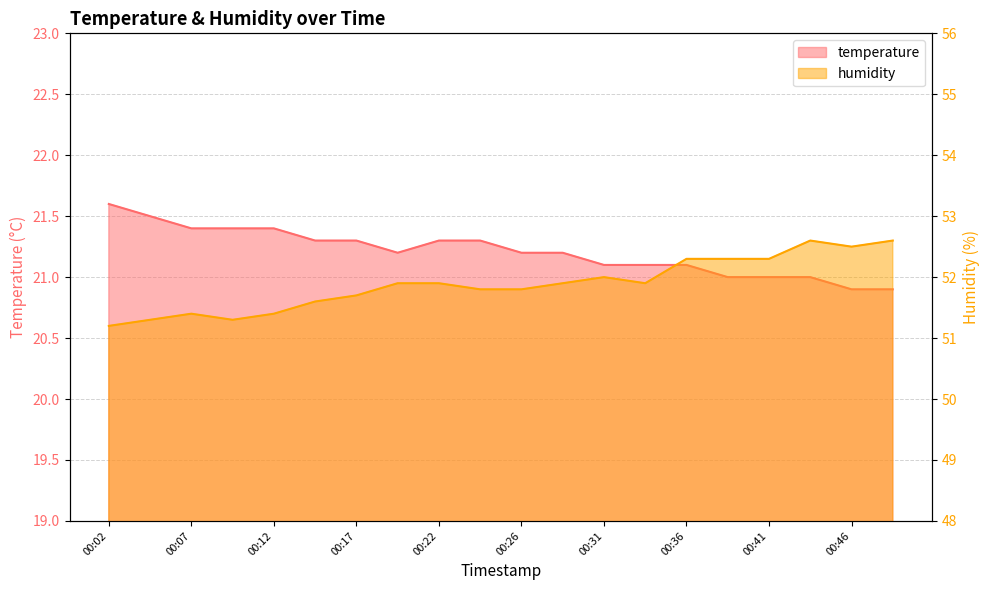

True or false: humidity and temperature cross at least once.

False